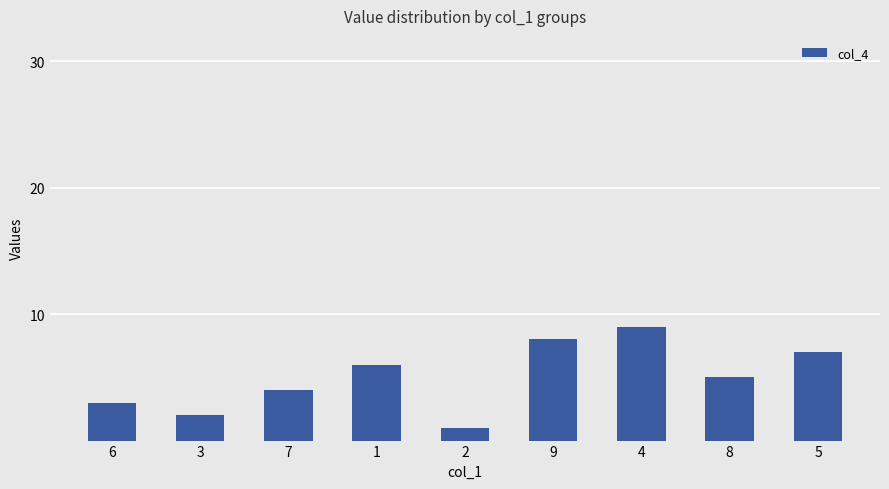

What is the sum of the values at 8 and 1?

11